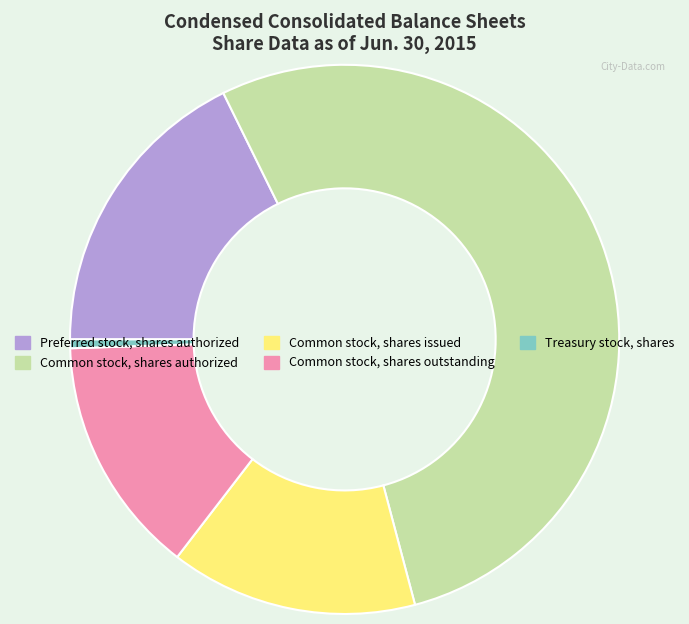

Which category has the biggest portion of the pie?

Common stock, shares authorized